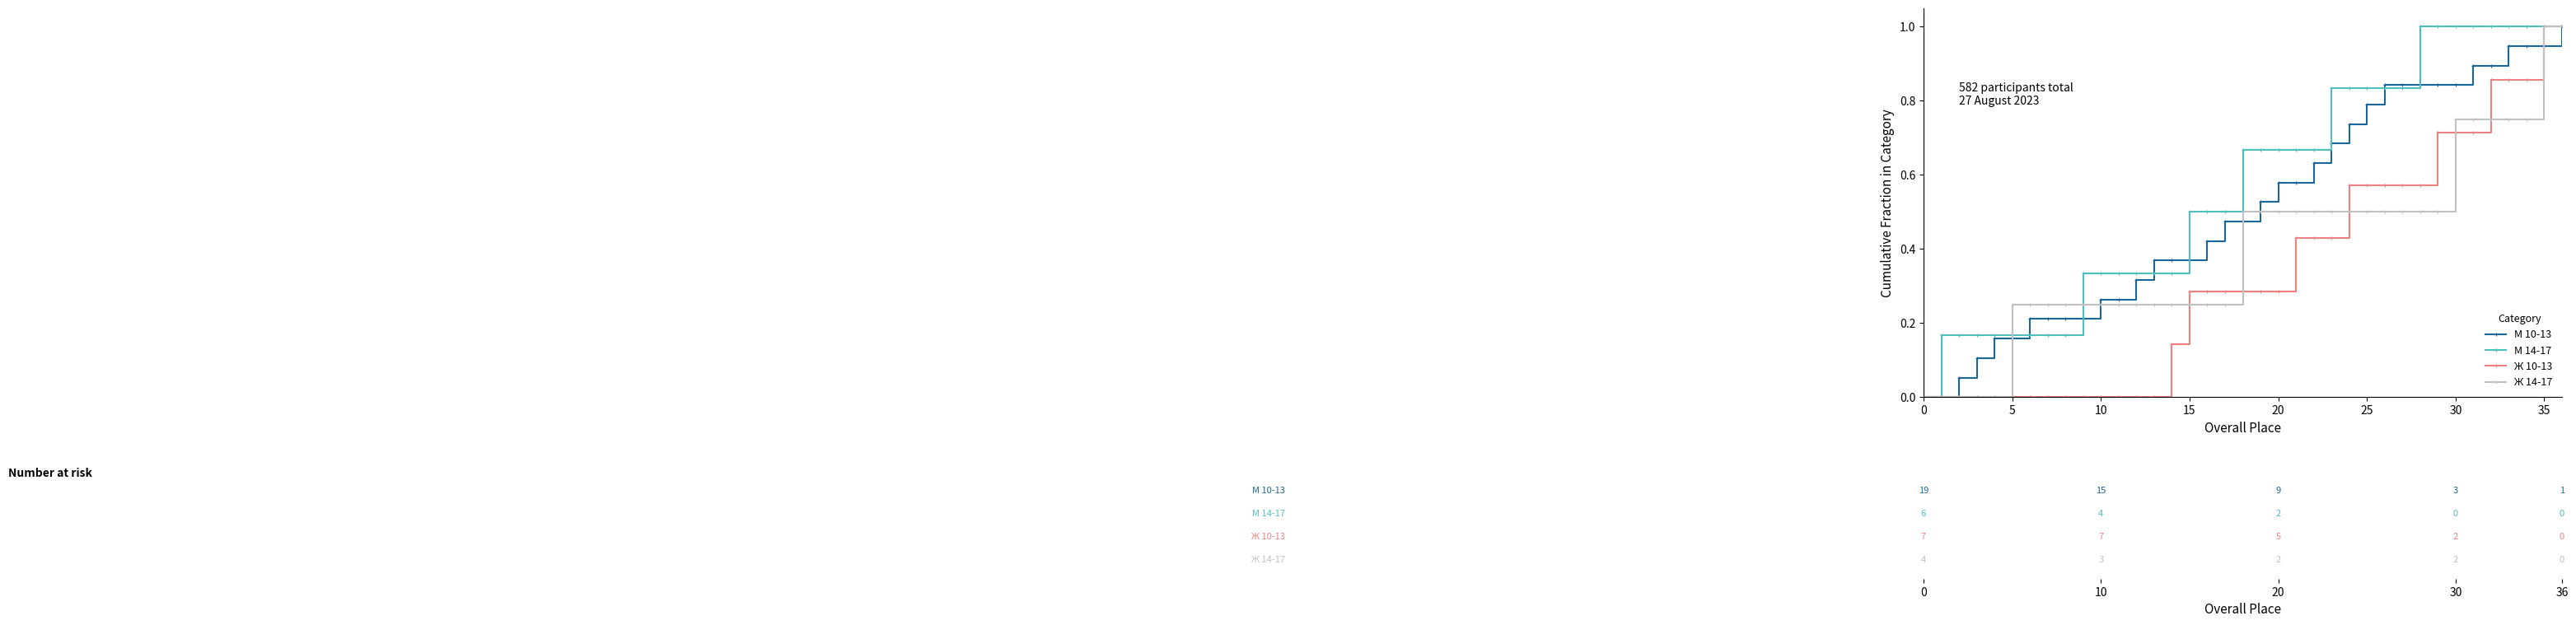

What is the greatest value displayed?

1.0